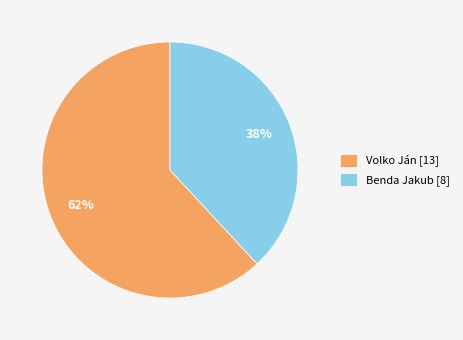

To the nearest percent, what is the difference between the Volko Ján and Benda Jakub slice percentages?

24%